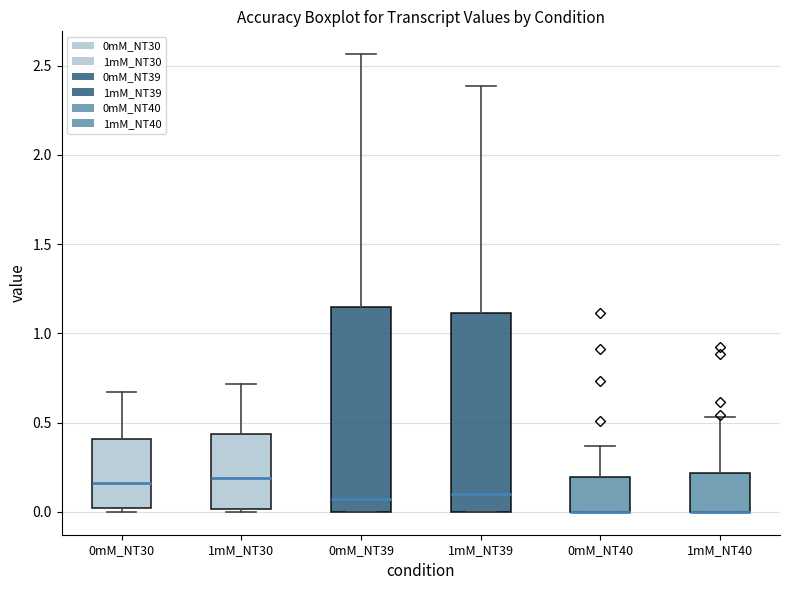

Where is the lower edge of the box for 0mM_NT40 on the y-axis? The values are not printed on the chart, so give them approximately, as read against the axis.

0.00